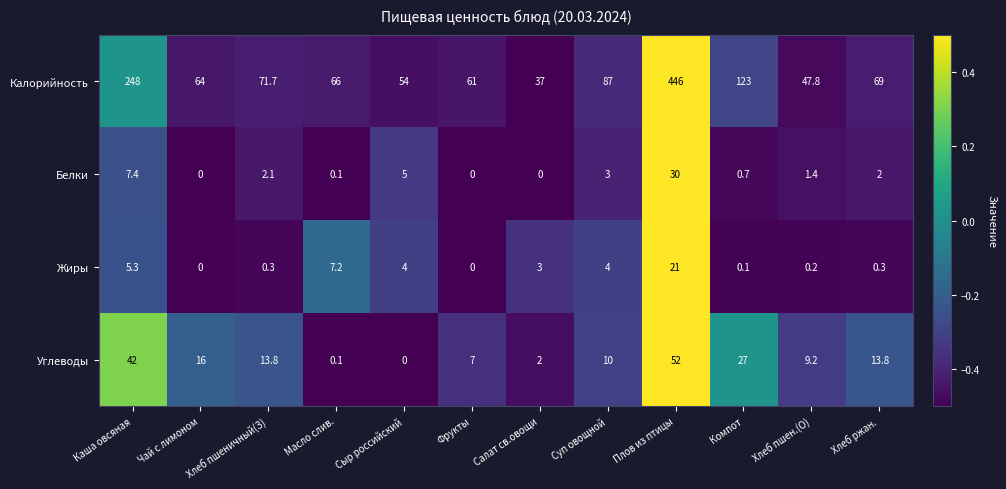

How many data points does each series have?

12